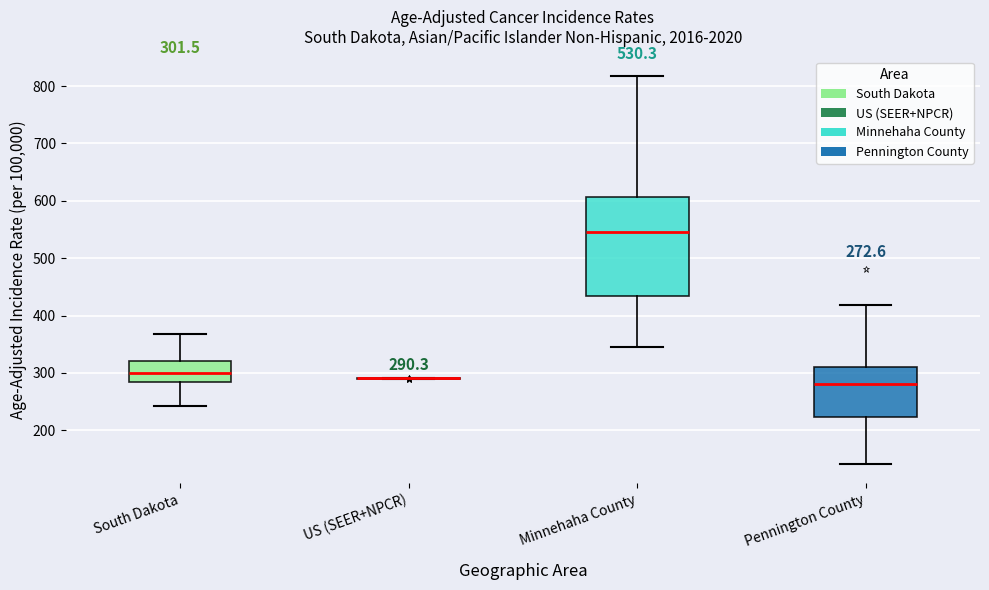

Comparing the boxes themselves (not the whiskers), which one is the tallest?

Minnehaha County